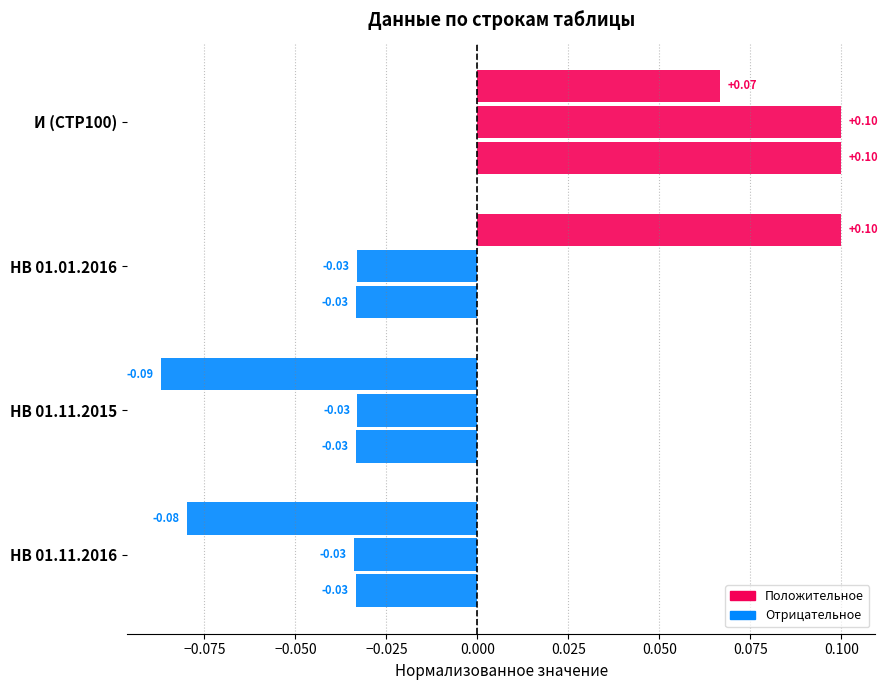

How many categories are shown in the chart?

4